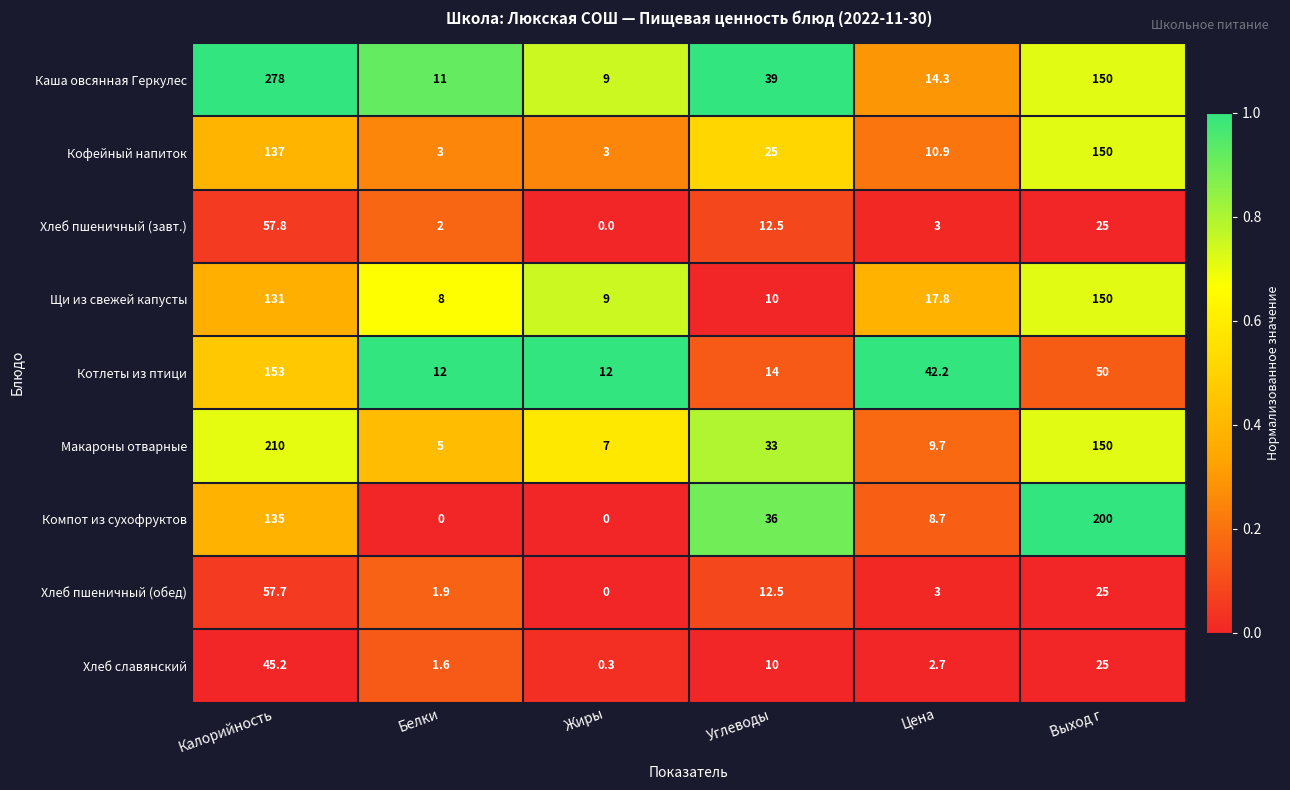

How many distinct data groups are displayed?

9